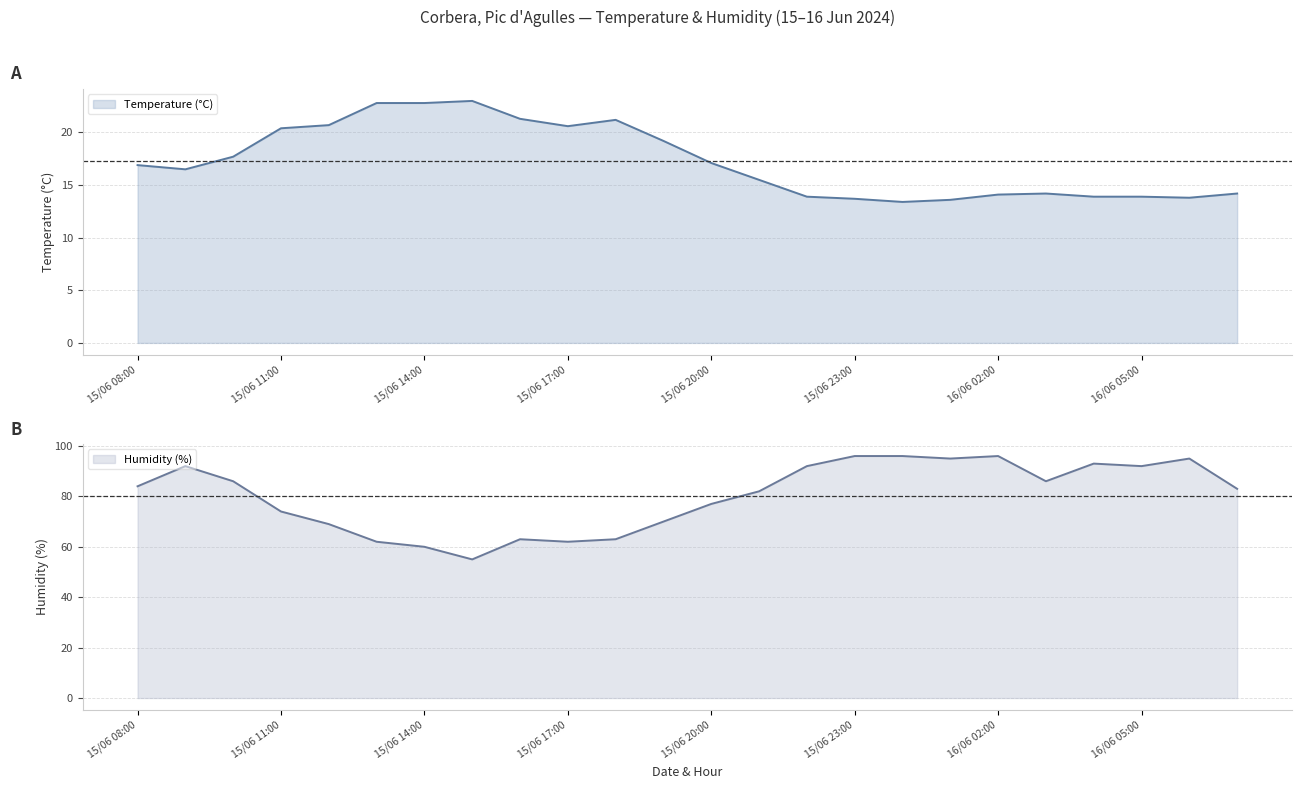

True or false: Humidity (%) has a value of 140.1 at 16/06 04:00.

False